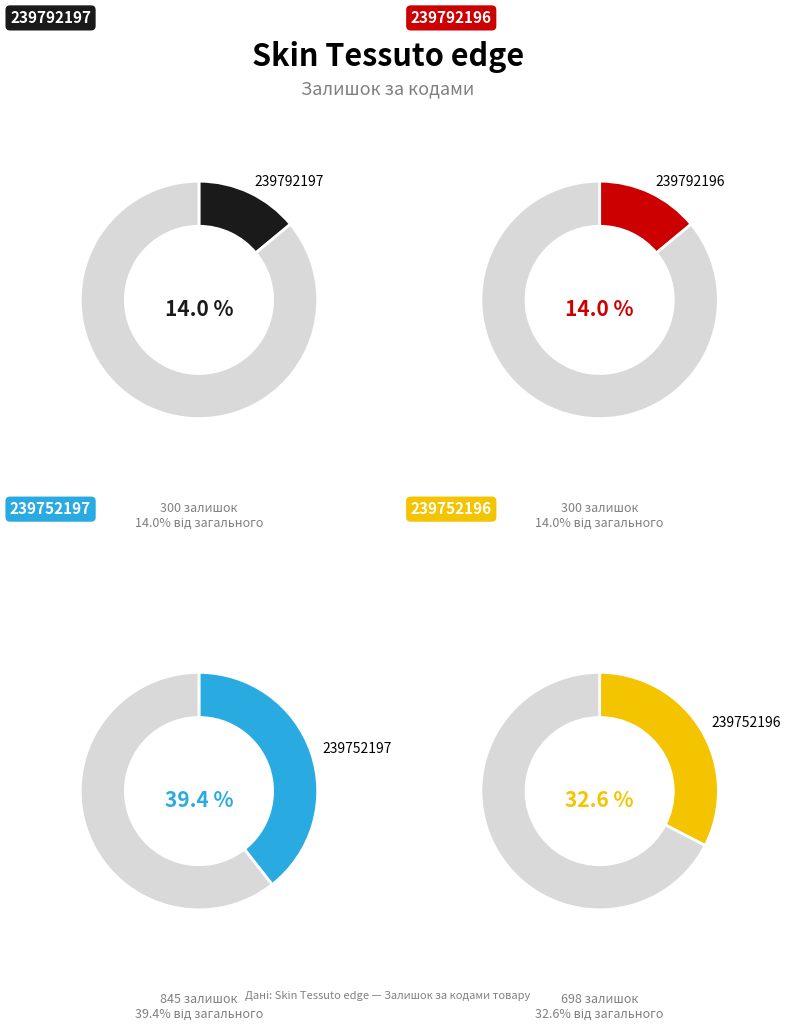

To the nearest percent, what is the difference between the largest and smallest slice percentages?

25%